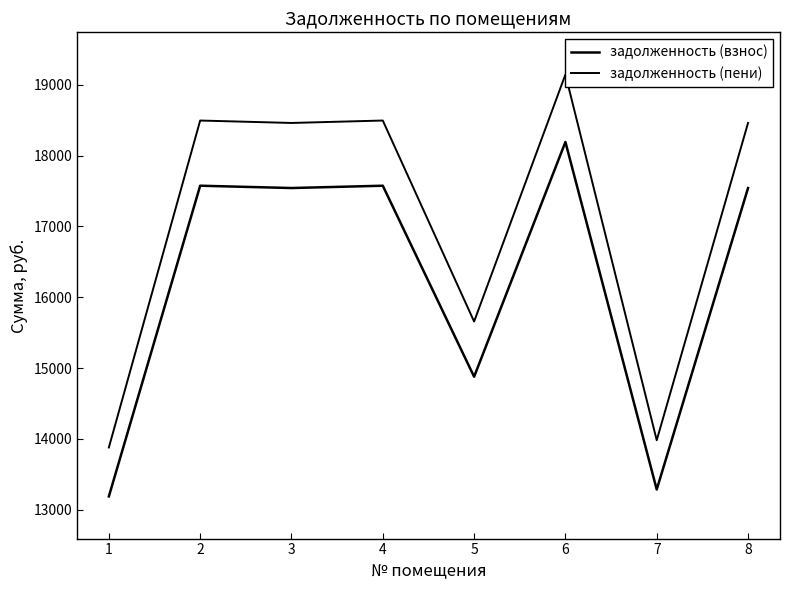

Reading left to right, list all the values displayed in this chart.

задолженность (взнос): 13188.5	17573.9	17541.4	17573.9	14877.7	18191.0	13285.9	17541.4
задолженность (пени): 13879.1	18494.1	18459.9	18494.1	15656.8	19143.6	13981.6	18459.9